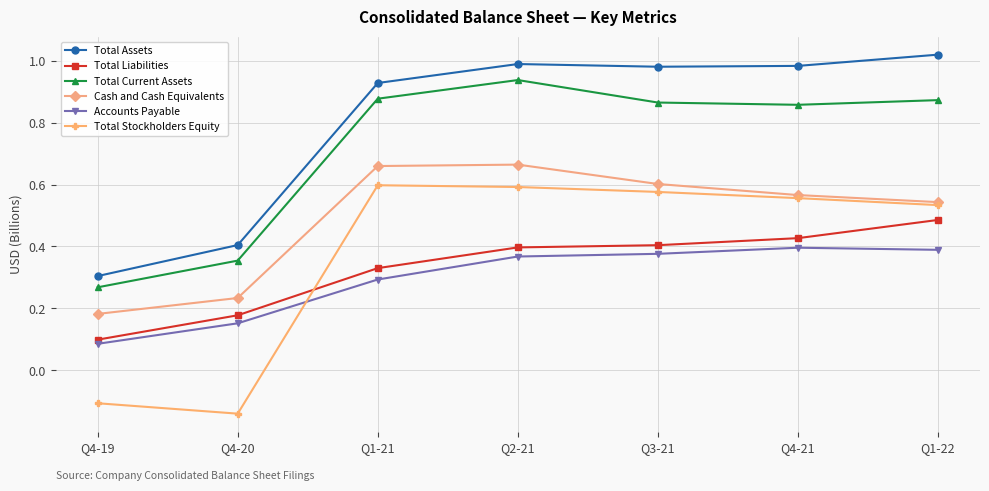

Which category has the highest value across all series?

Q1-22